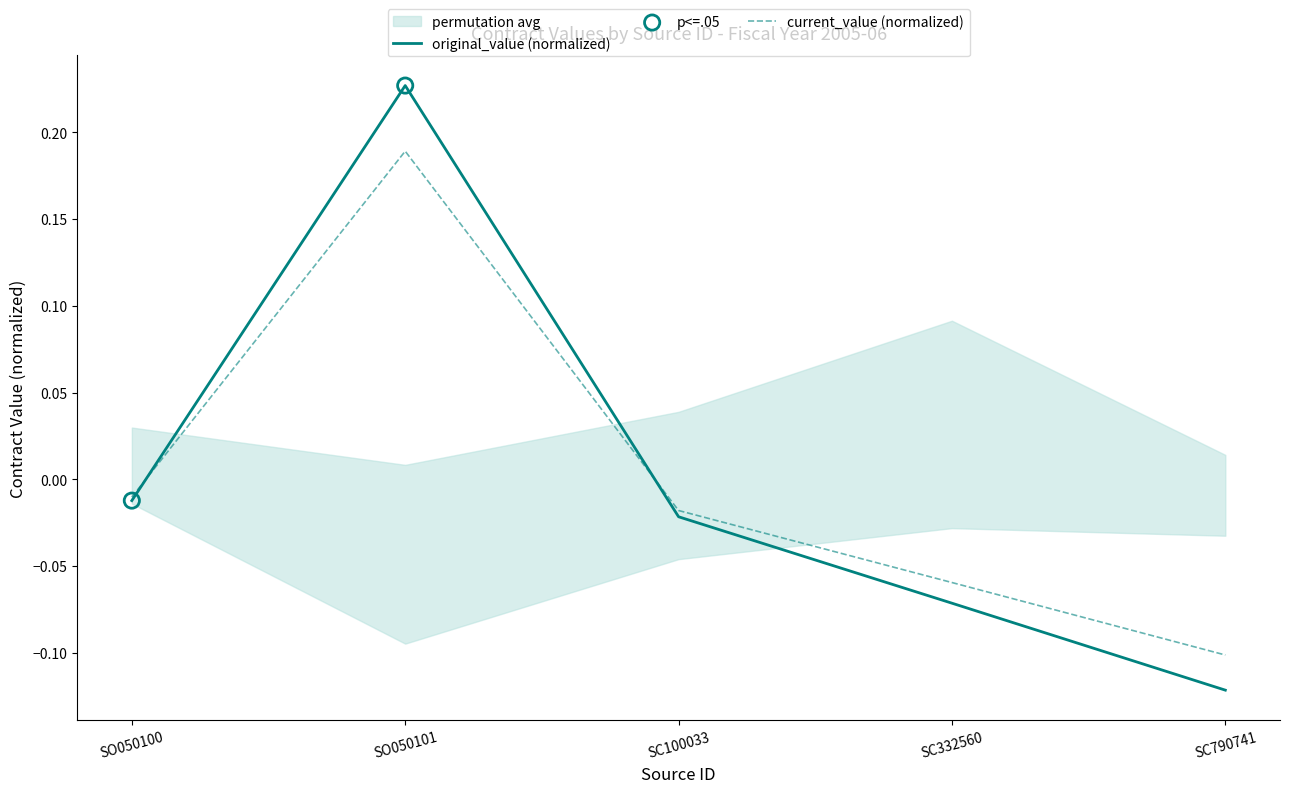

At how many categories does at least one series exceed 0?

1